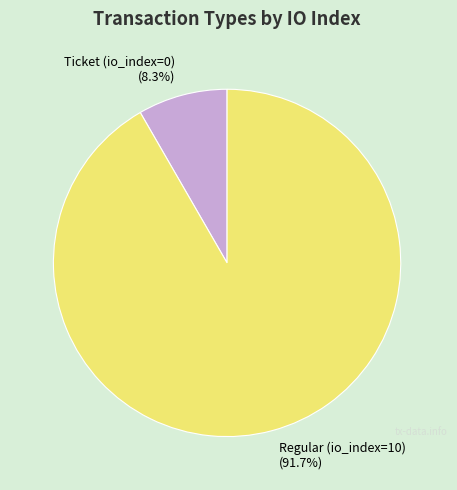

Which slice is the smallest?

Ticket (io_index=0)